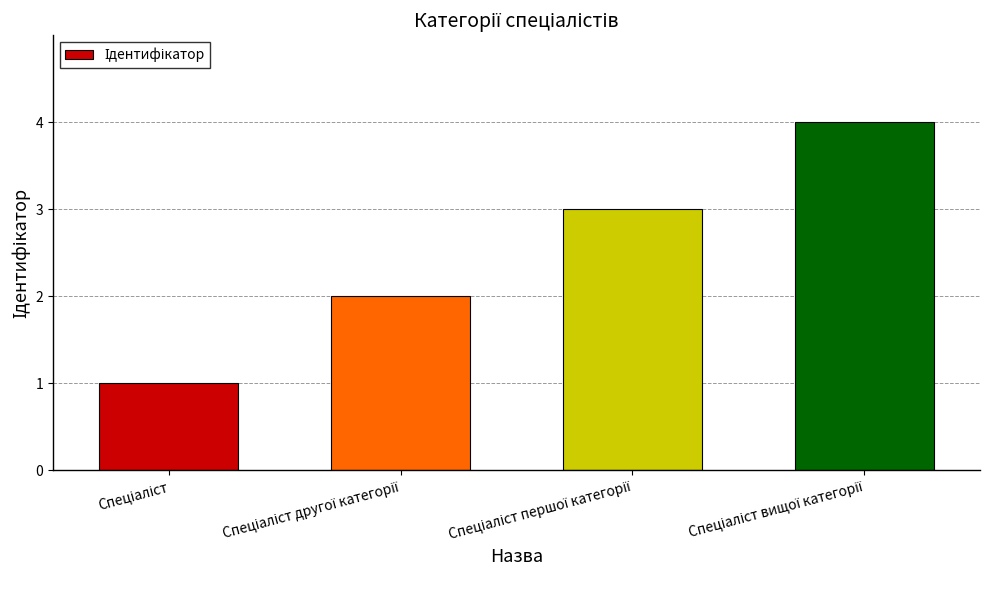

How many distinct data groups are displayed?

1